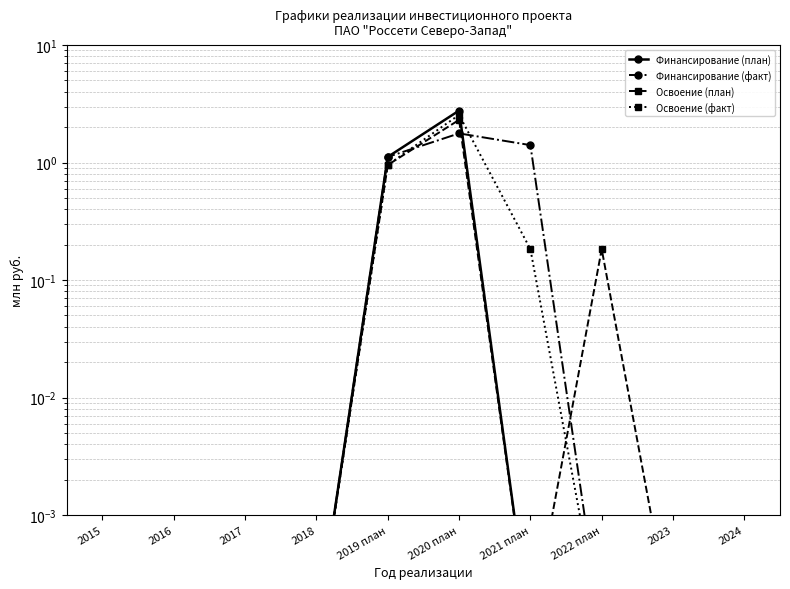

Reading left to right, what are all the values shown in this chart?

Финансирование (план): 0.0	0.0	0.0	0.0	1.1	2.8	0.0	0.0	0.0	0.0
Финансирование (факт): 0.0	0.0	0.0	0.0	1.1	1.8	1.4	0.0	0.0	0.0
Освоение (план): 0.0	0.0	0.0	0.0	1.0	2.3	0.0	0.2	0.0	0.0
Освоение (факт): 0.0	0.0	0.0	0.0	1.0	2.5	0.2	0.0	0.0	0.0